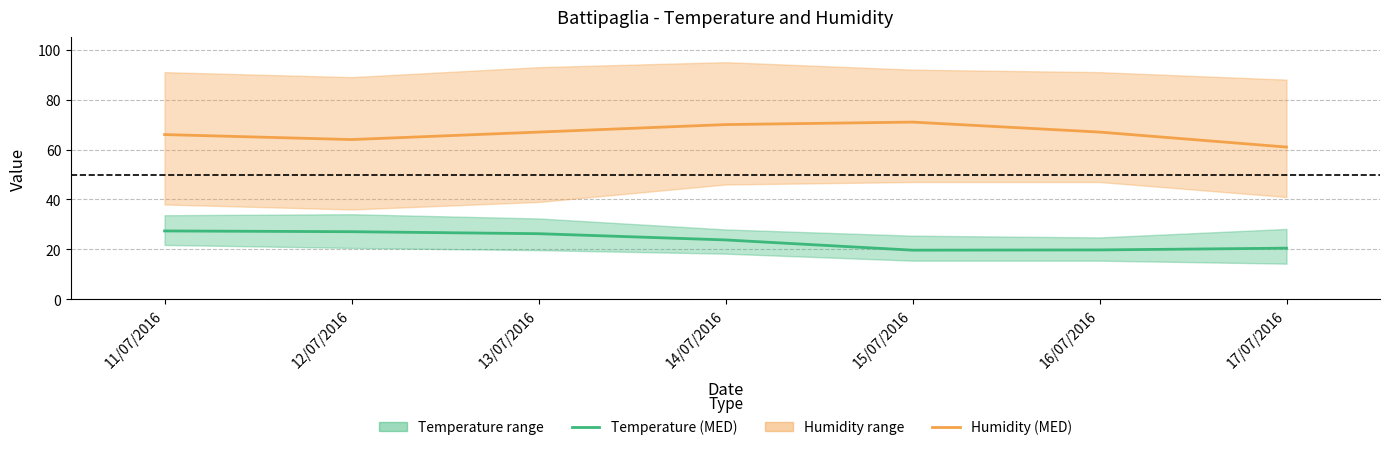

The value of Humidity (MED) at 17/07/2016 is 61.0. True or false?

True